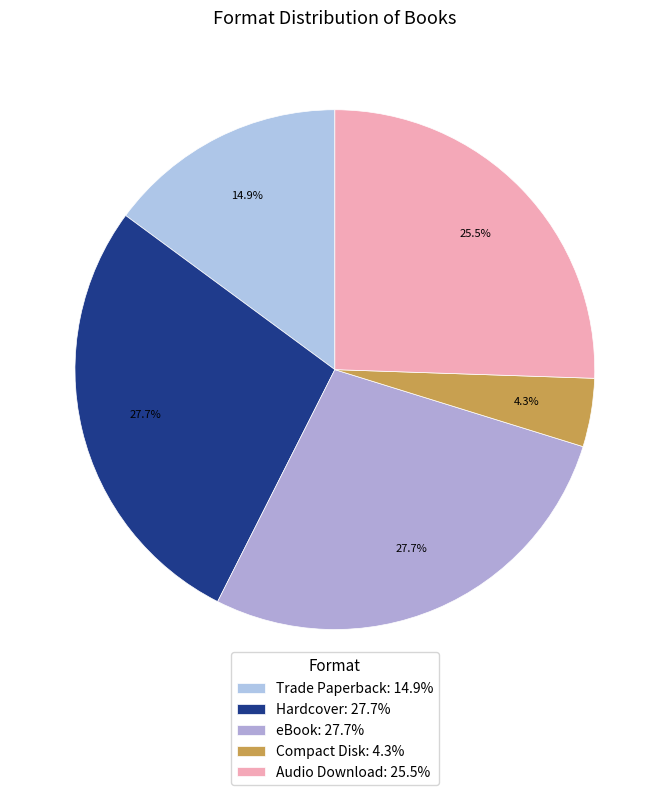

To the nearest percent, what is the combined percentage of Compact Disk and Trade Paperback?

19%